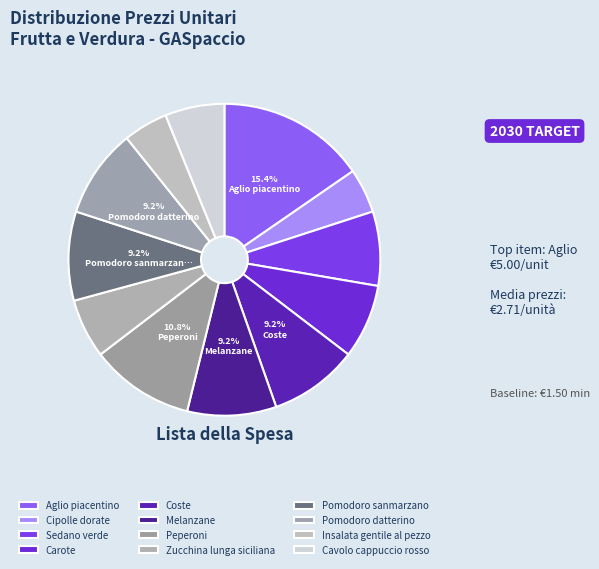

Does any single category account for the majority?

No